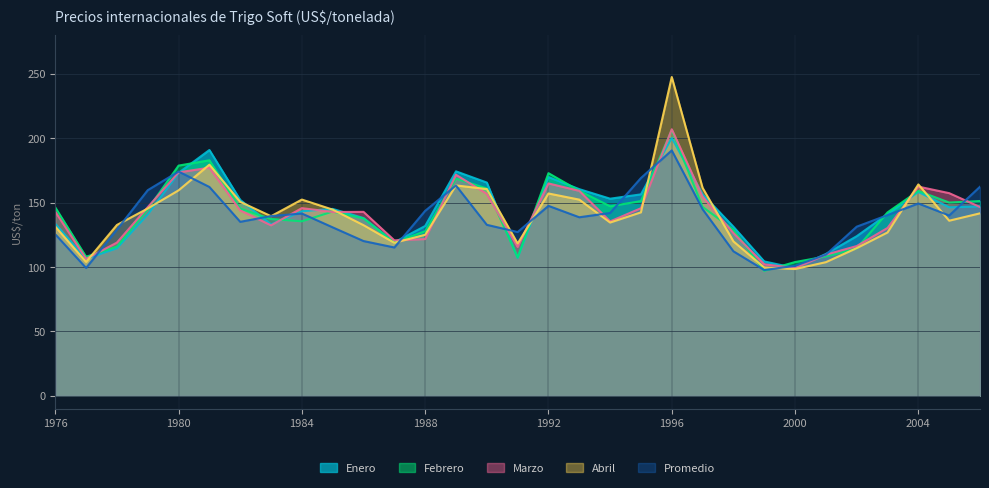

At which label does Enero reach its minimum?

2000